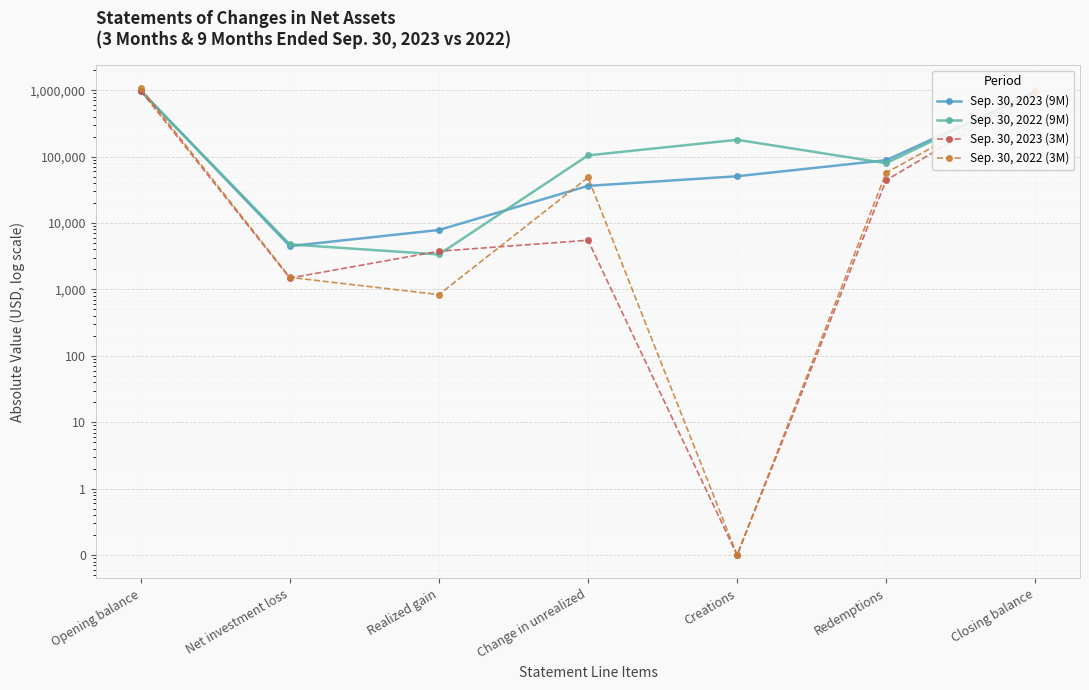

True or false: Sep. 30, 2023 (9M) has a value of 285018.3 at Opening balance.

False